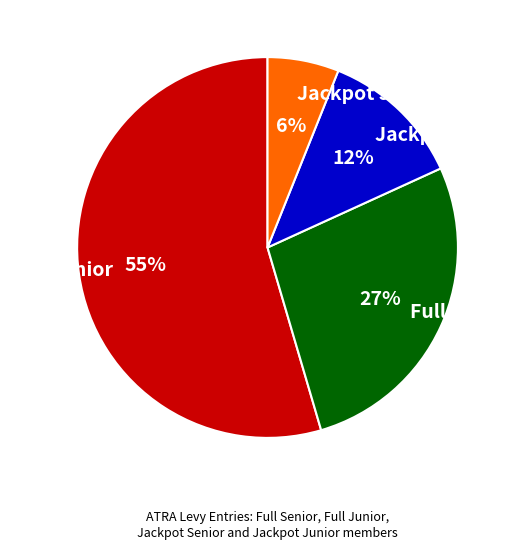

Which slice is the largest?

Full Senior